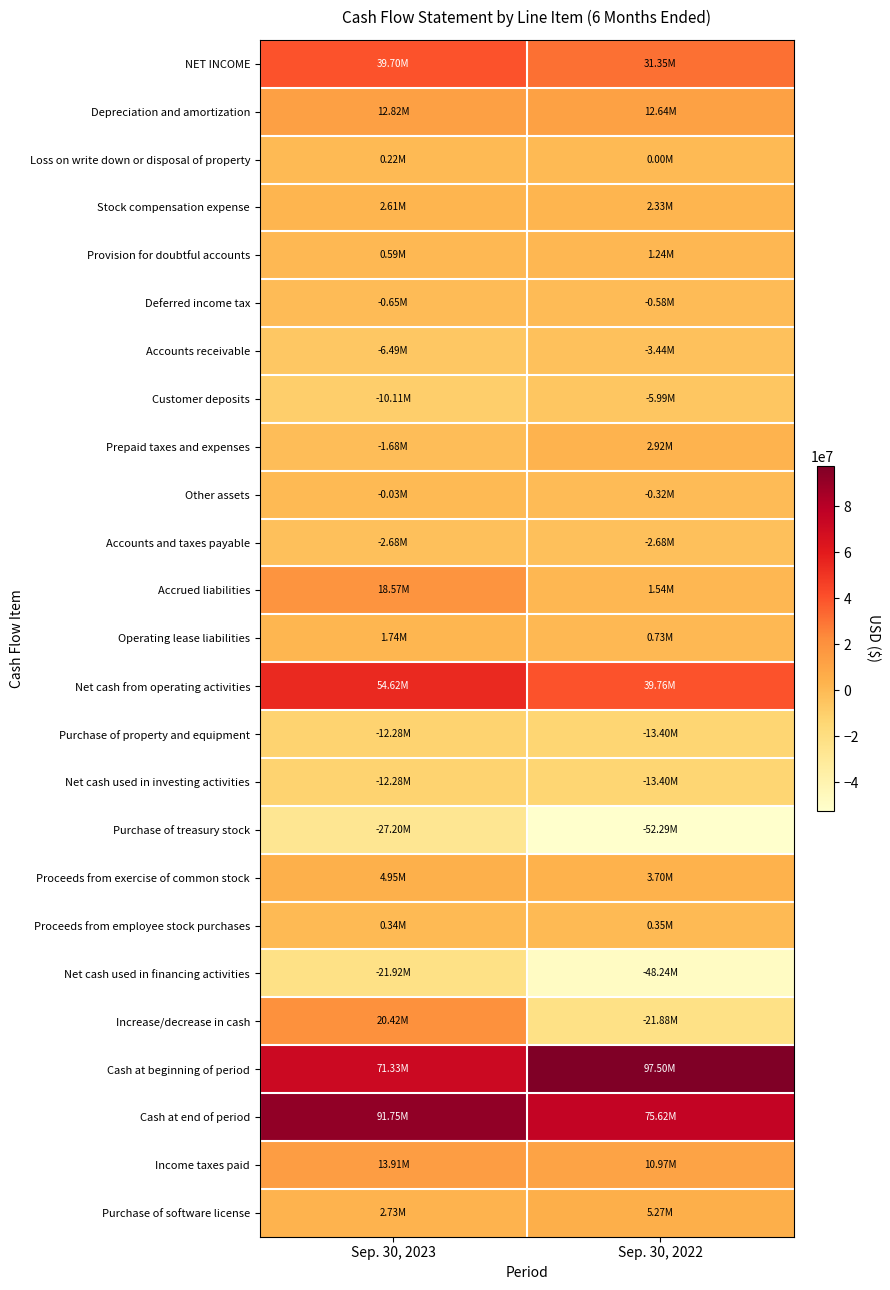

Which has a higher value, Sep. 30, 2022 or Sep. 30, 2023?

Sep. 30, 2023